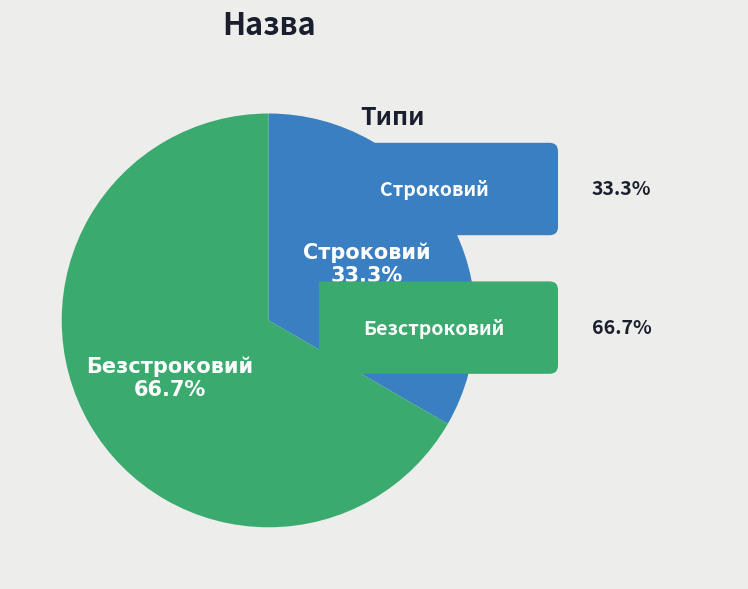

Is there a majority slice in this chart?

Yes